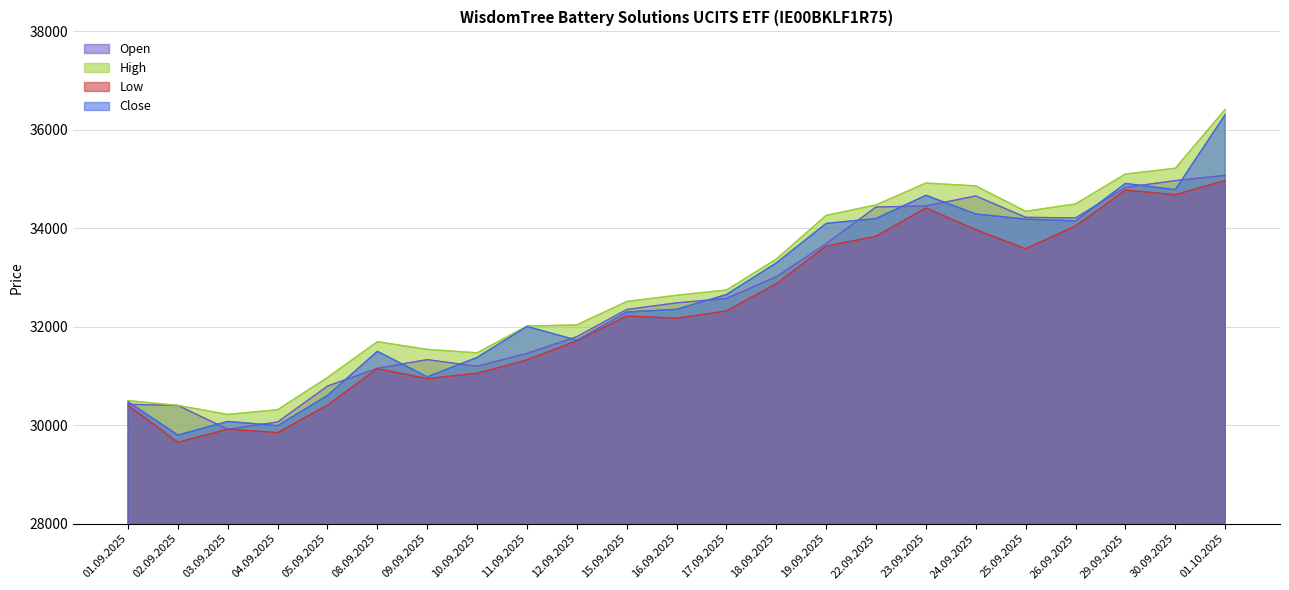

At which label does Low first exceed 32219?

17.09.2025